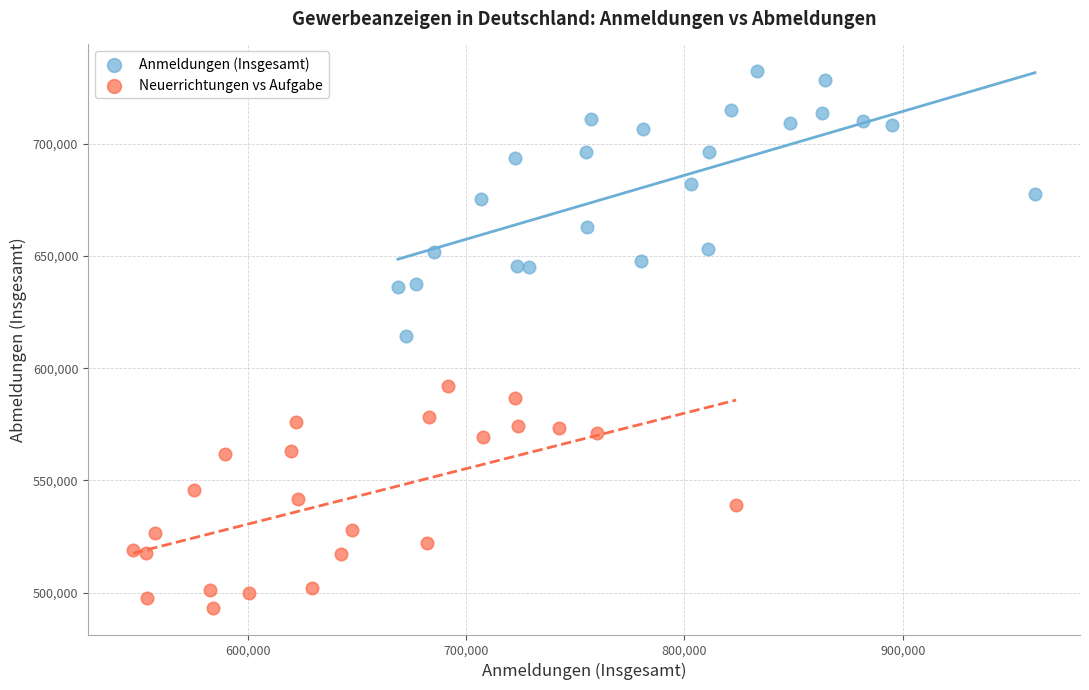

Which series contains the lowest Y value?

Neuerrichtungen vs Aufgabe